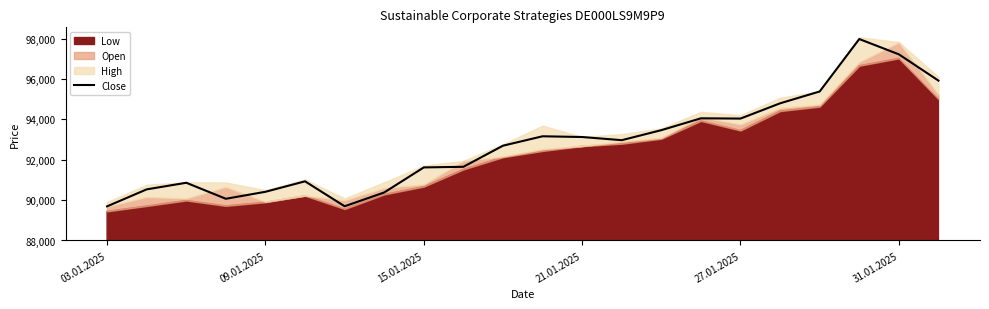

What is the maximum value for Close?

97979